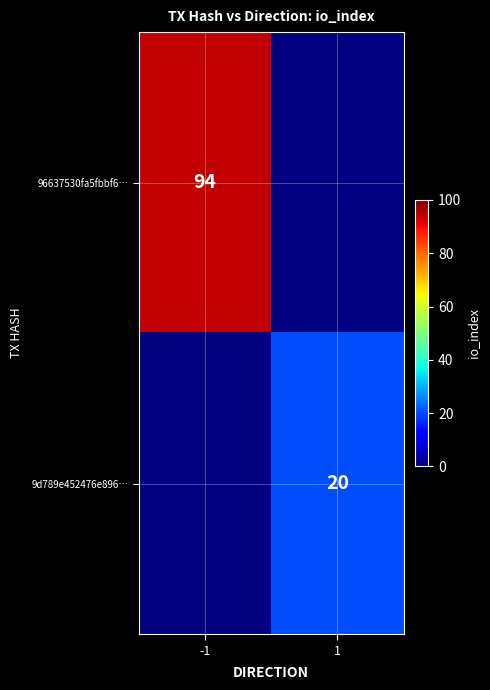

Is it true that 9d789e452476e896… equals 20 at 1?

True